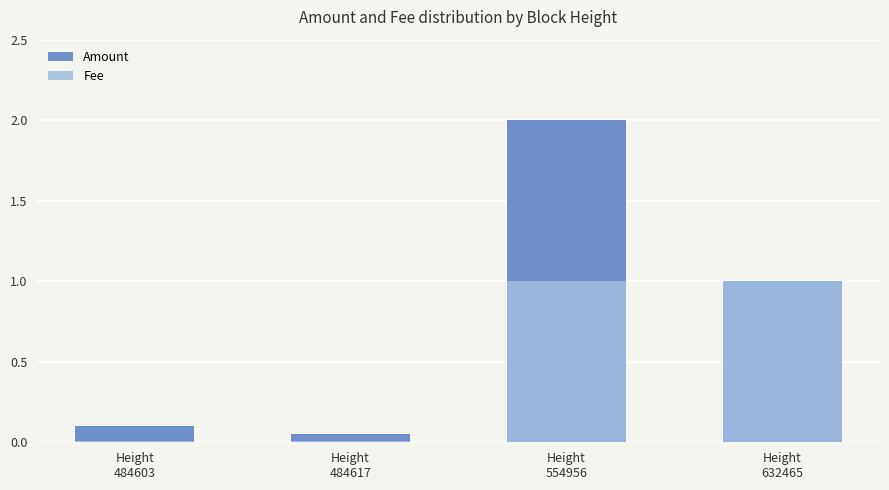

Which category has the lowest value across all series?

Height
484603